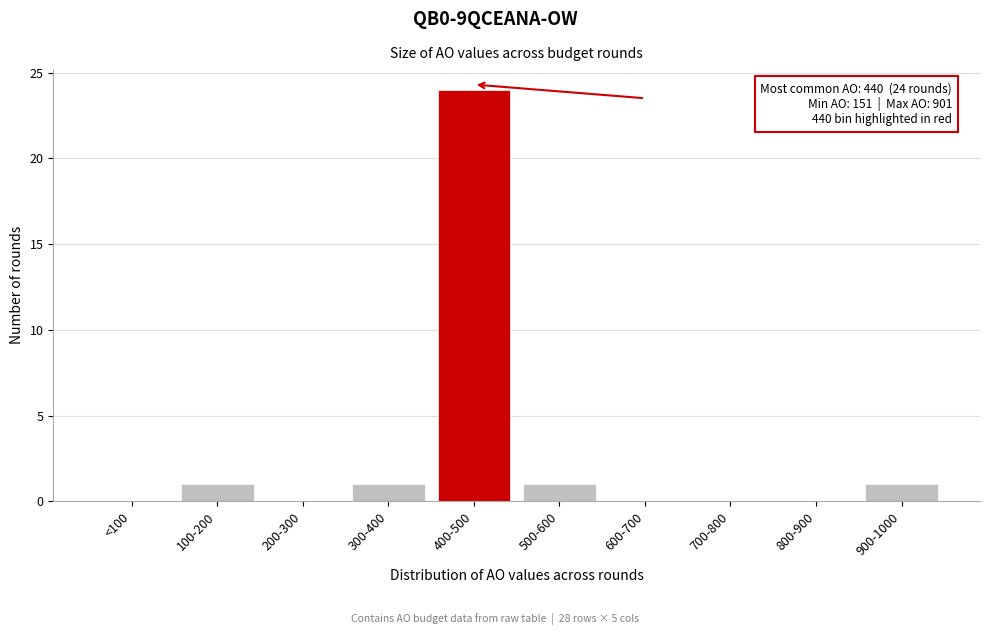

Reading left to right, extract all data points from this chart.

<100=0	100-200=1	200-300=0	300-400=1	400-500=24	500-600=1	600-700=0	700-800=0	800-900=0	900-1000=1